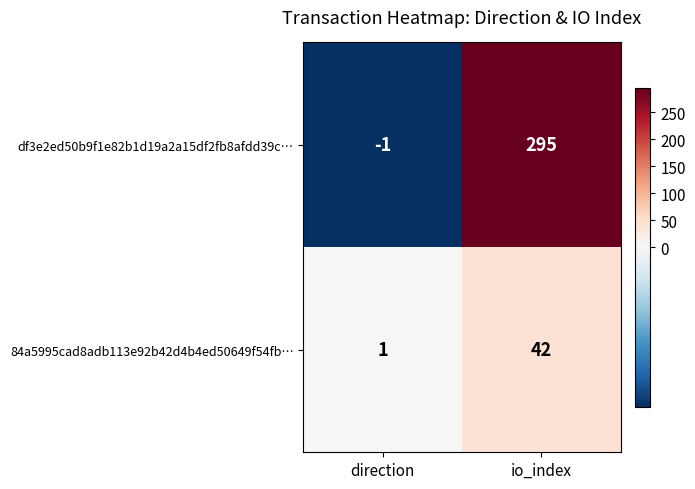

Reading left to right, list all the values displayed in this chart.

df3e2ed50b9f1e82b1d19a2a15df2fb8afdd39c…: -1	295
84a5995cad8adb113e92b42d4b4ed50649f54fb…: 1	42